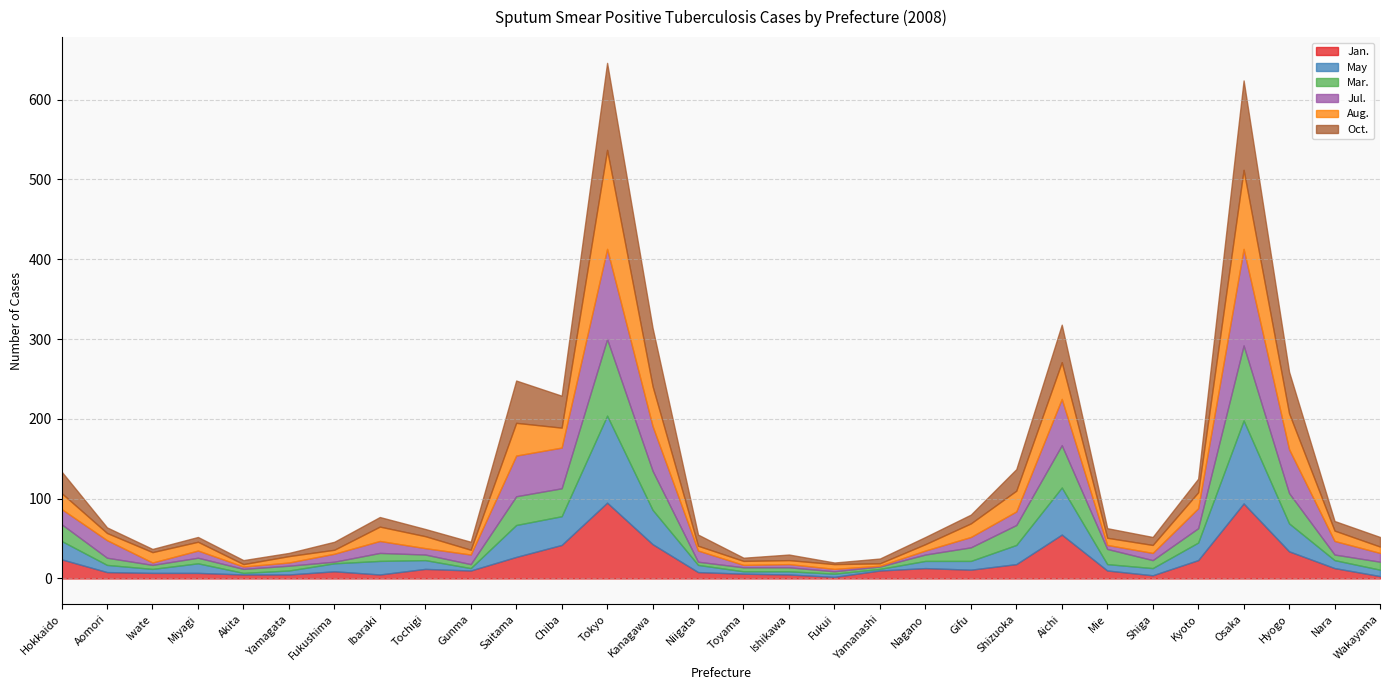

Between Iwate and Fukushima, which series saw the biggest shift?

Aug.